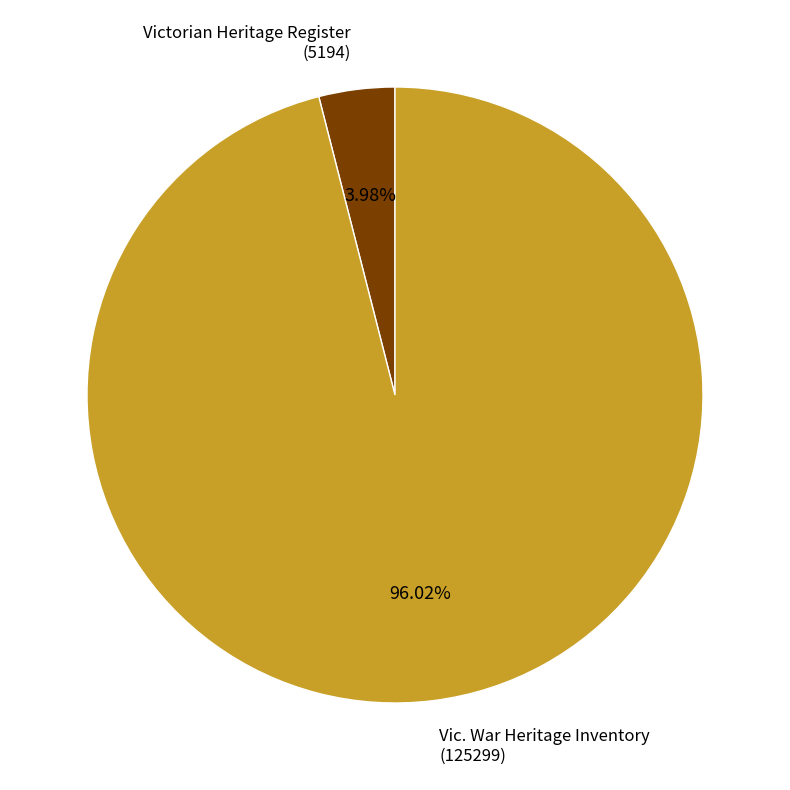

Is there any slice that represents more than half of the pie?

Yes